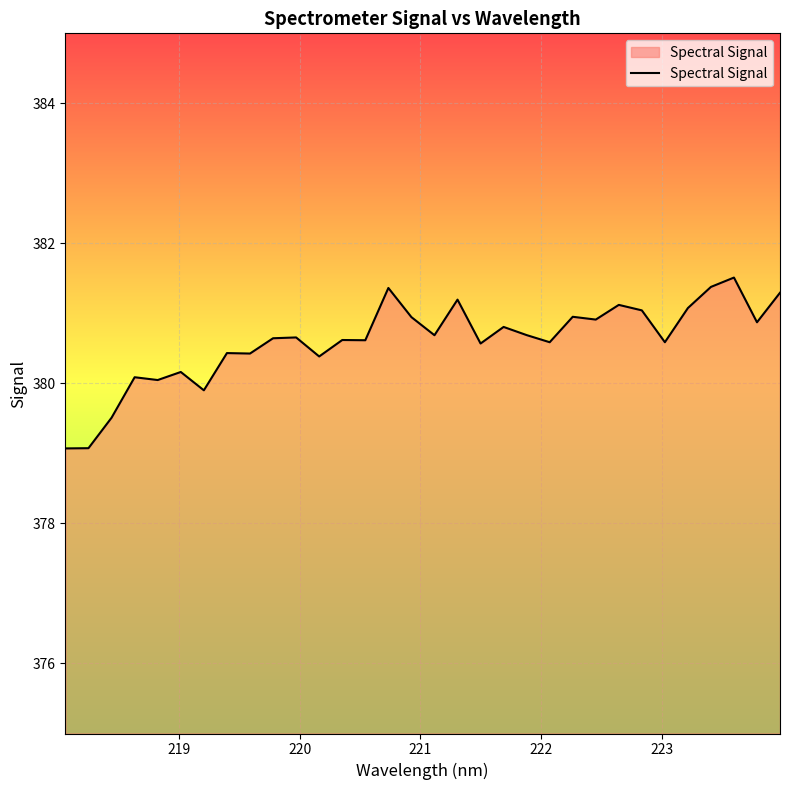

What is the smallest value displayed?

379.1